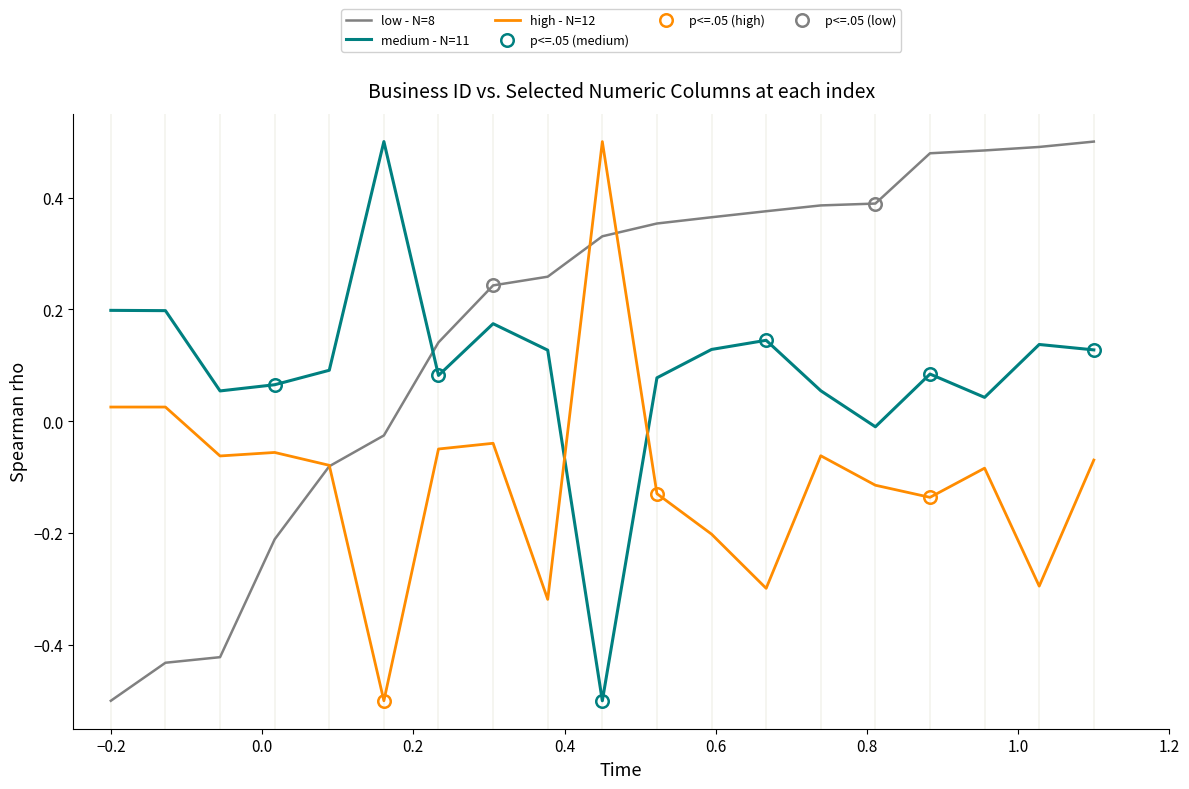

What is the minimum value for high - N=12?

-0.5